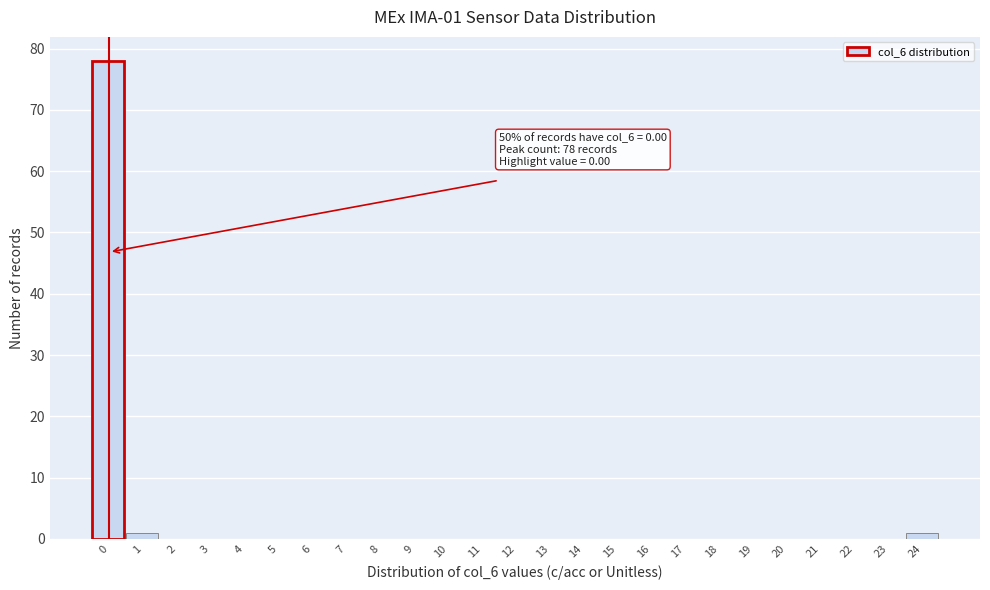

Reading left to right, list all the values displayed in this chart.

0=78	1=1	2=0	3=0	4=0	5=0	6=0	7=0	8=0	9=0	10=0	11=0	12=0	13=0	14=0	15=0	16=0	17=0	18=0	19=0	20=0	21=0	22=0	23=0	24=1